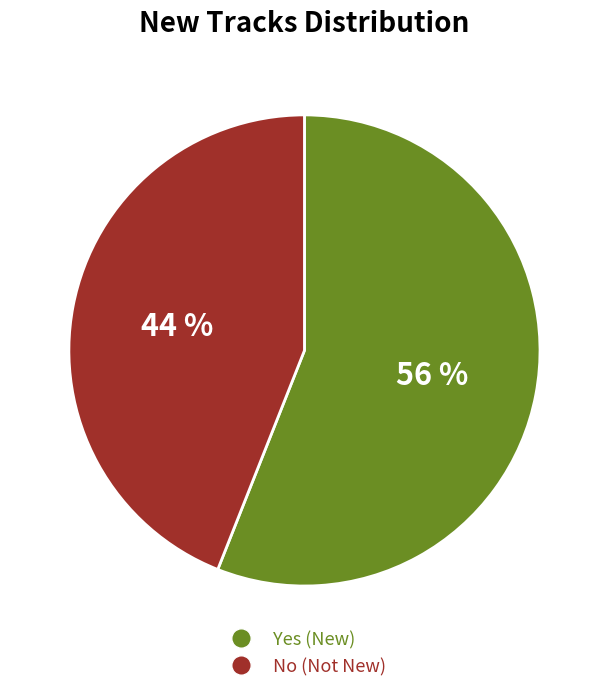

Does Yes represent more than half of the total?

Yes